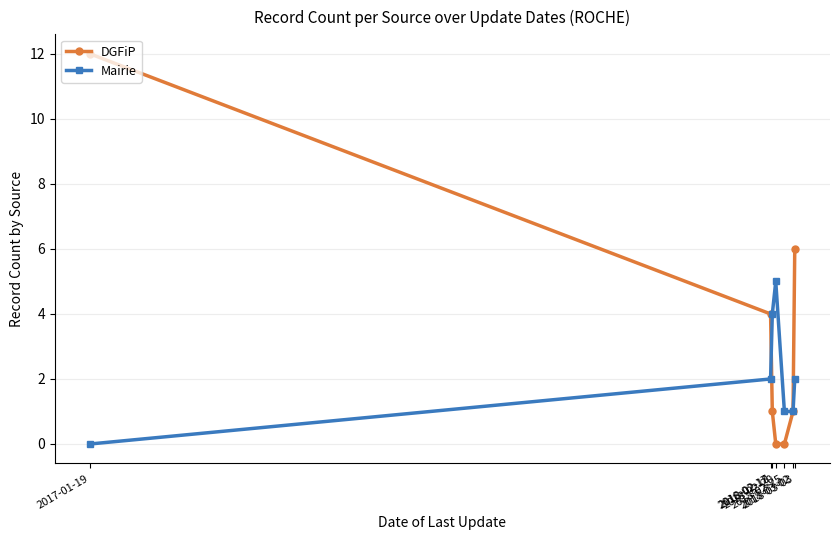

True or false: DGFiP has more than 1 interior local peaks.

False